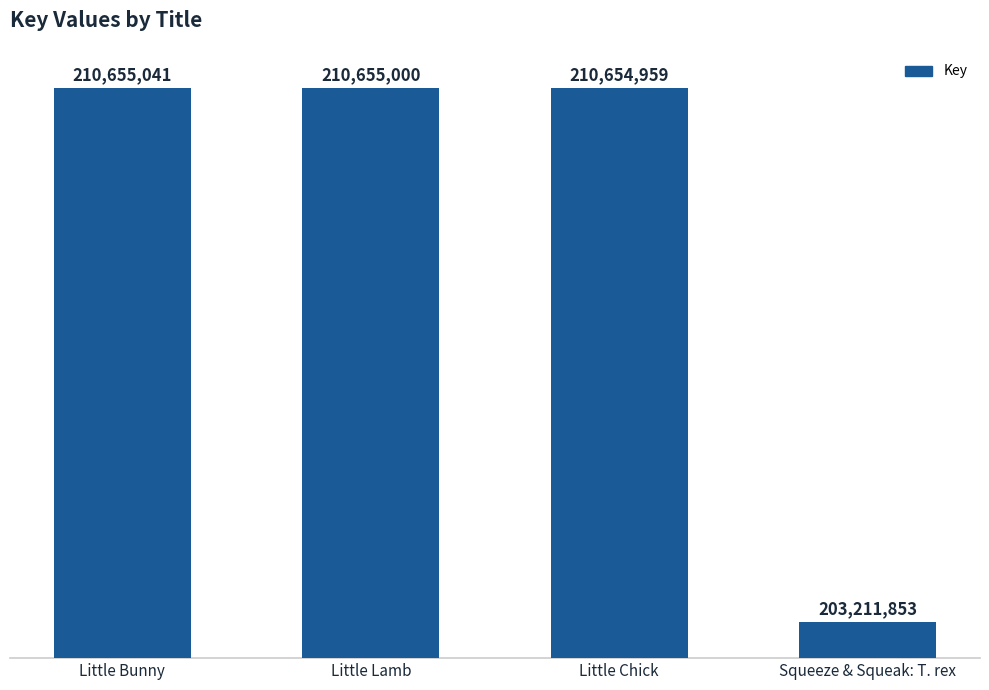

What is the sum of all values?

835176853